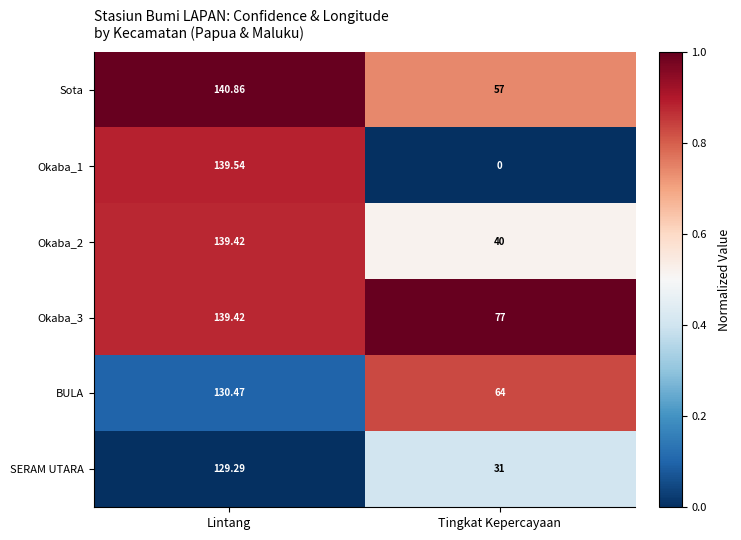

Where does the Sota series first go above 140?

Lintang